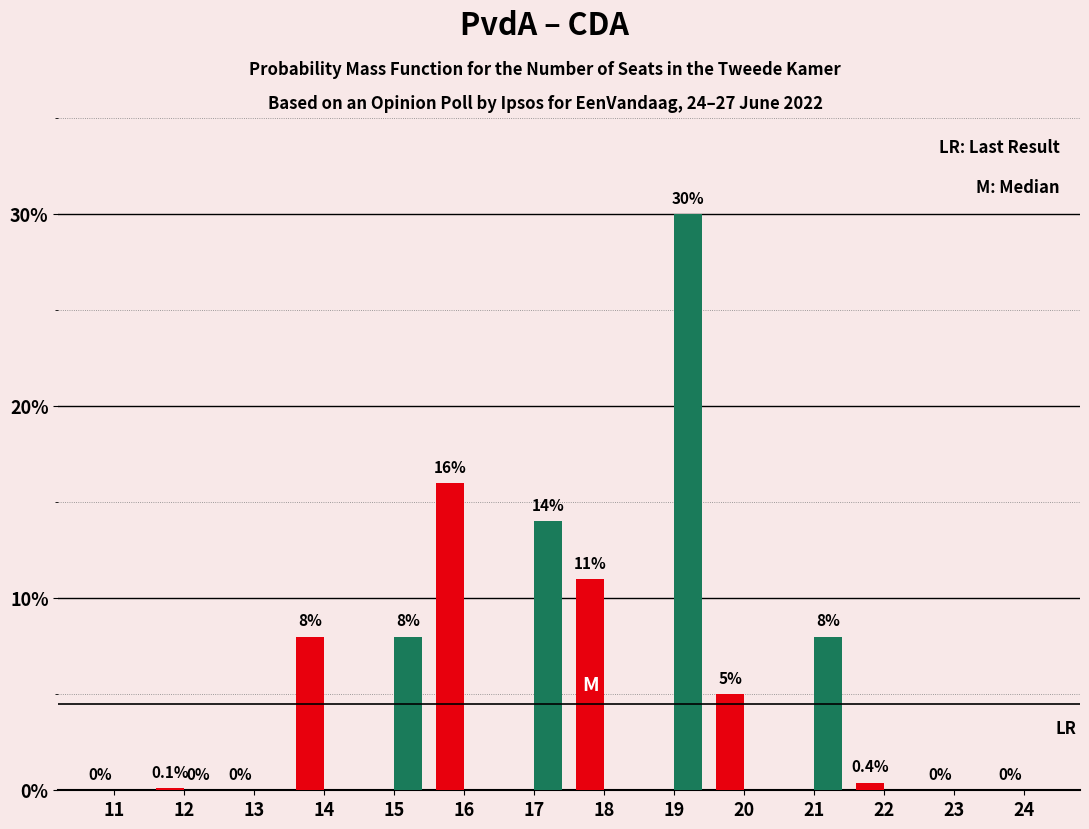

What is the greatest value displayed?

30.0